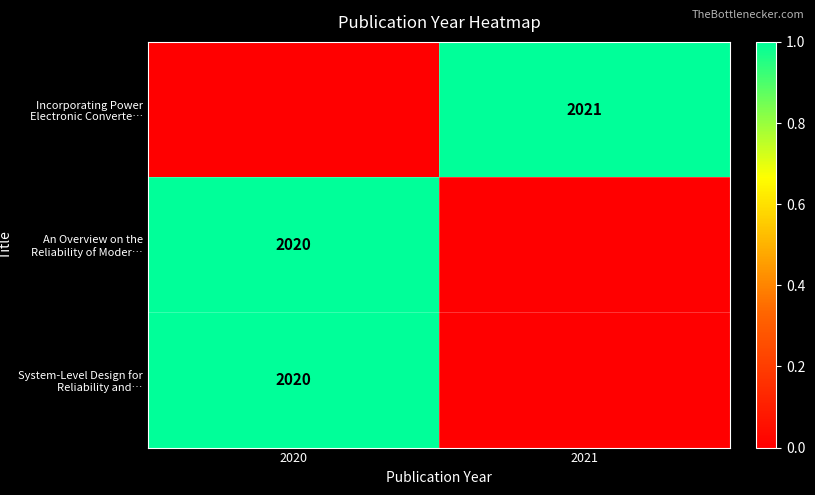

True or false: An Overview on the Reliability of Moder… has a value of 453 at 2020.

False